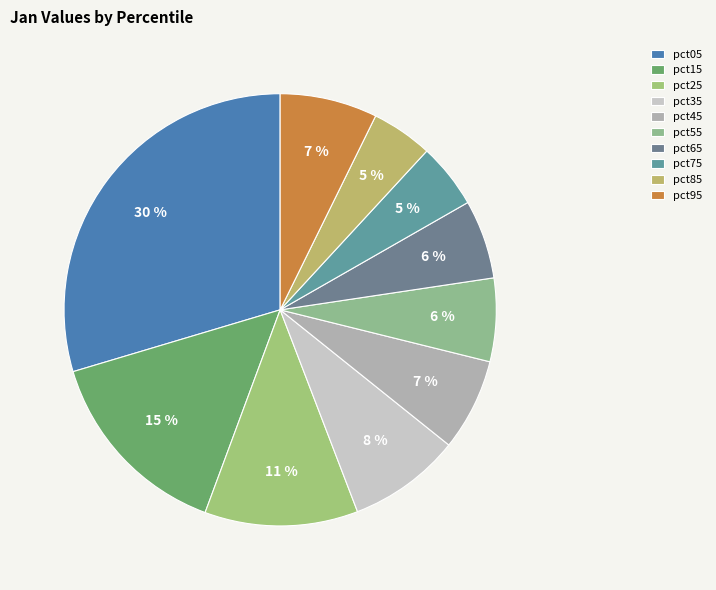

Which slice is the smallest?

pct85